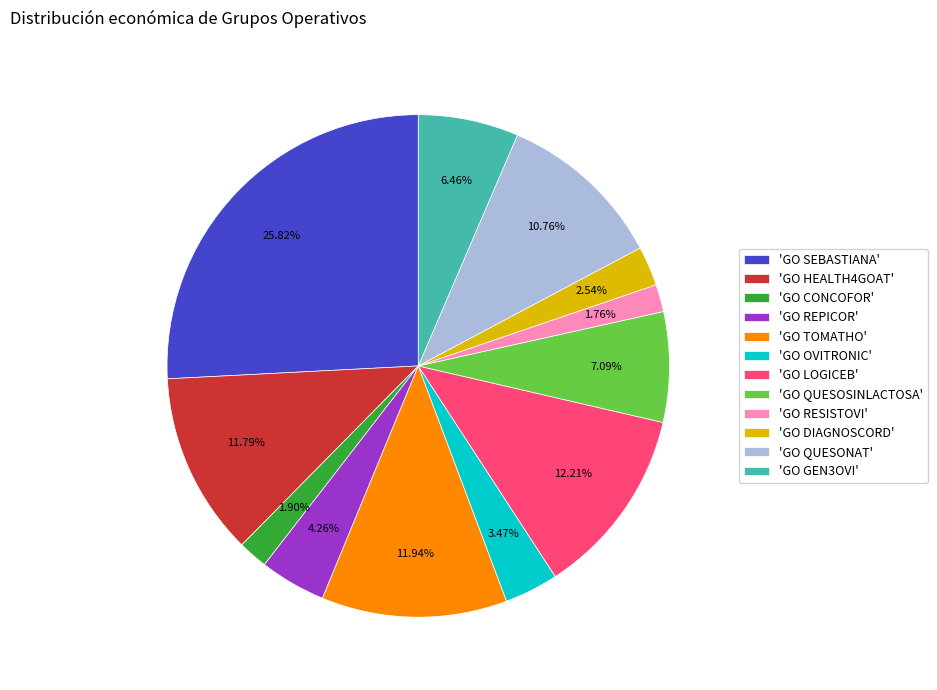

How many segments does this pie chart have?

12